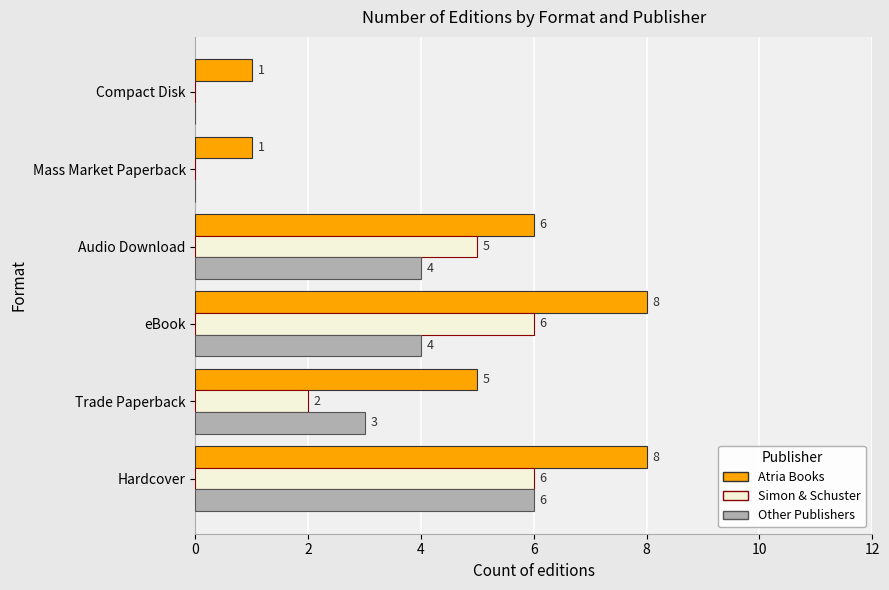

Is the value of Atria Books at Audio Download greater than the value of Simon & Schuster at Mass Market Paperback?

Yes